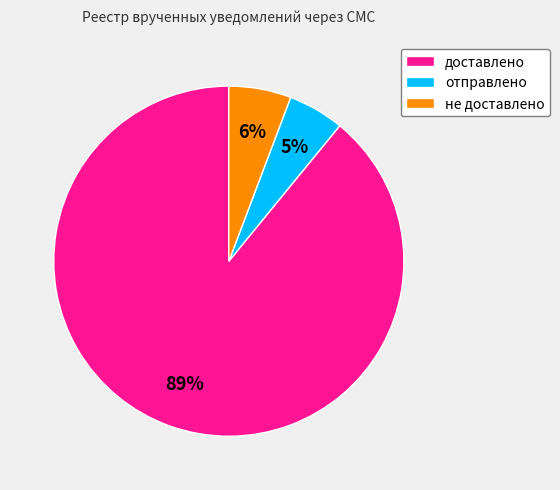

Which slice represents more than half of the pie?

доставлено